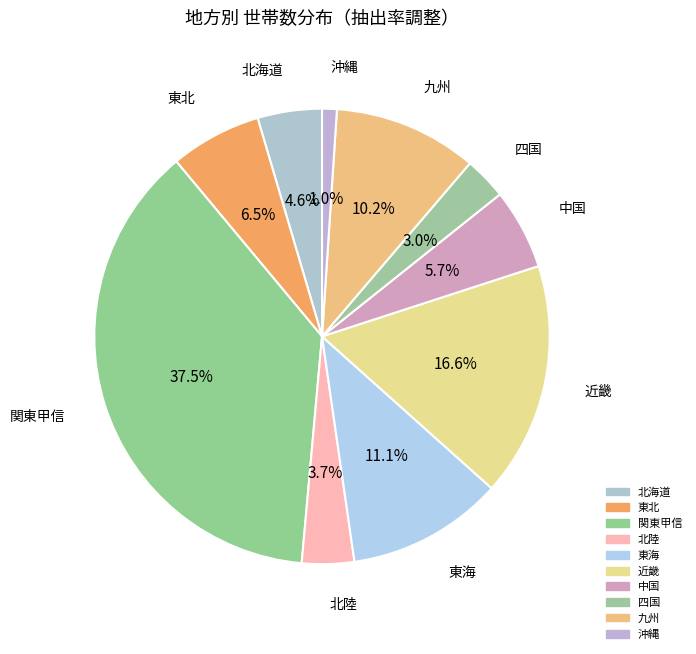

To the nearest percent, what percentage of the pie is 北陸?

4%